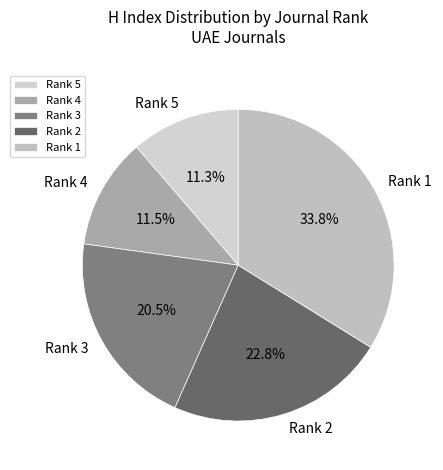

To the nearest percent, what percentage of the pie is Rank 5?

11%